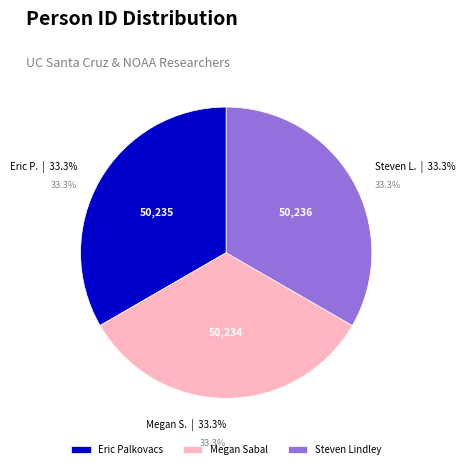

Is Megan Sabal the majority of the pie?

No